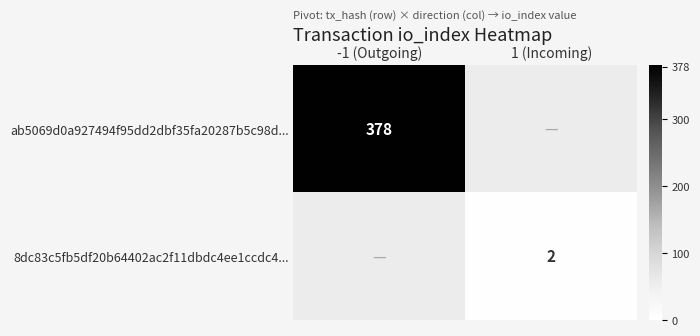

True or false: 8dc83c5fb5df20b64402ac2f11dbdc4ee1ccdc4... has a value of 3 at 1 (Incoming).

False